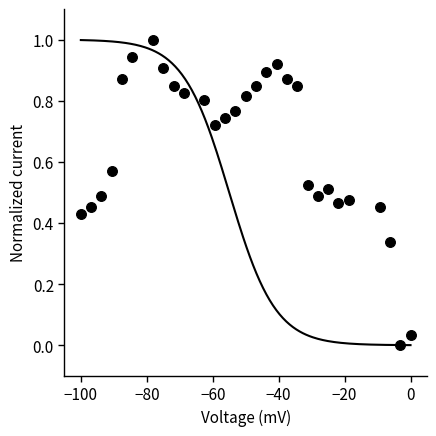

What is the range of X values (max minus min)?

100.0